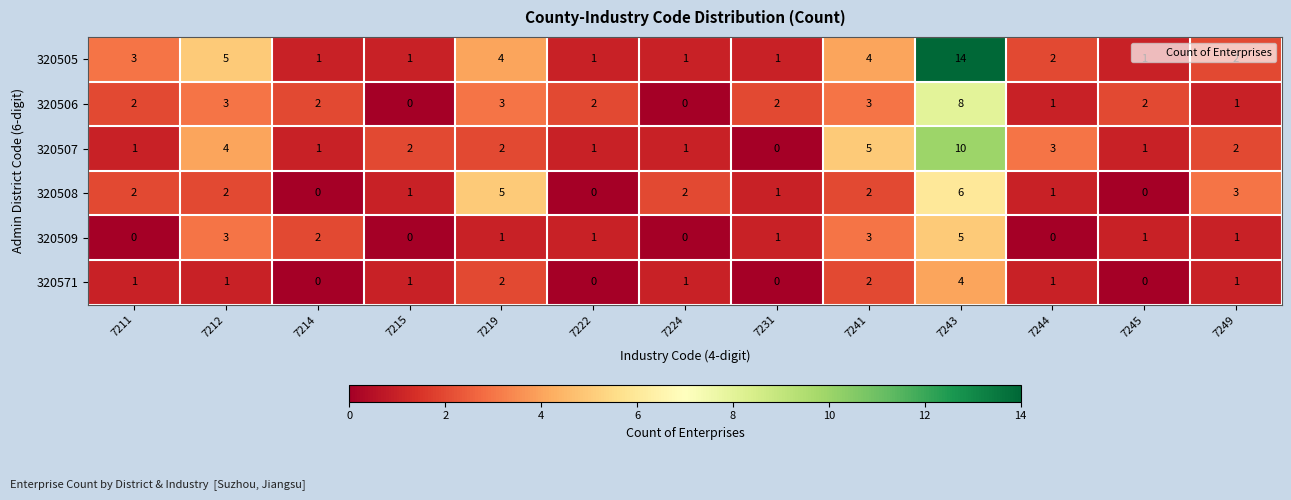

List the series in order of their overall mean, lowest first.

320571, 320509, 320508, 320506, 320507, 320505